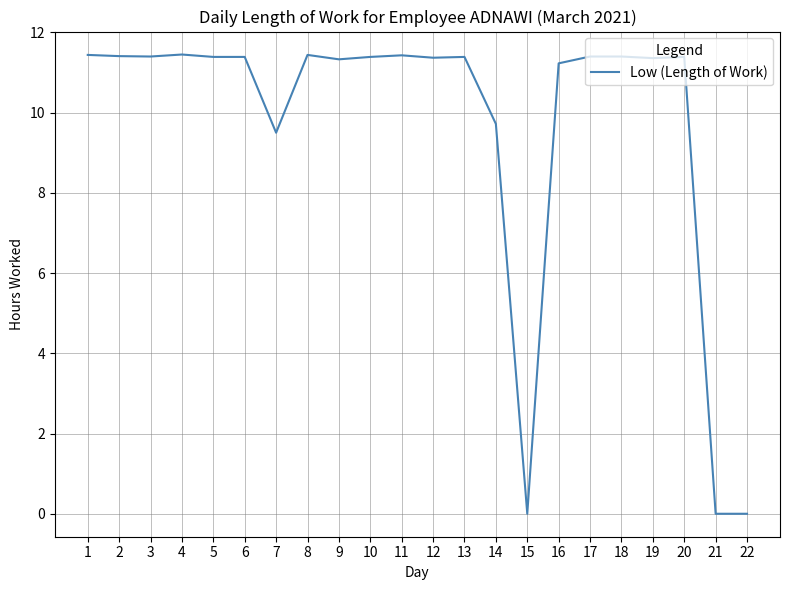

Approximately how many times larger is the value at 14 compared to 7?

1.0